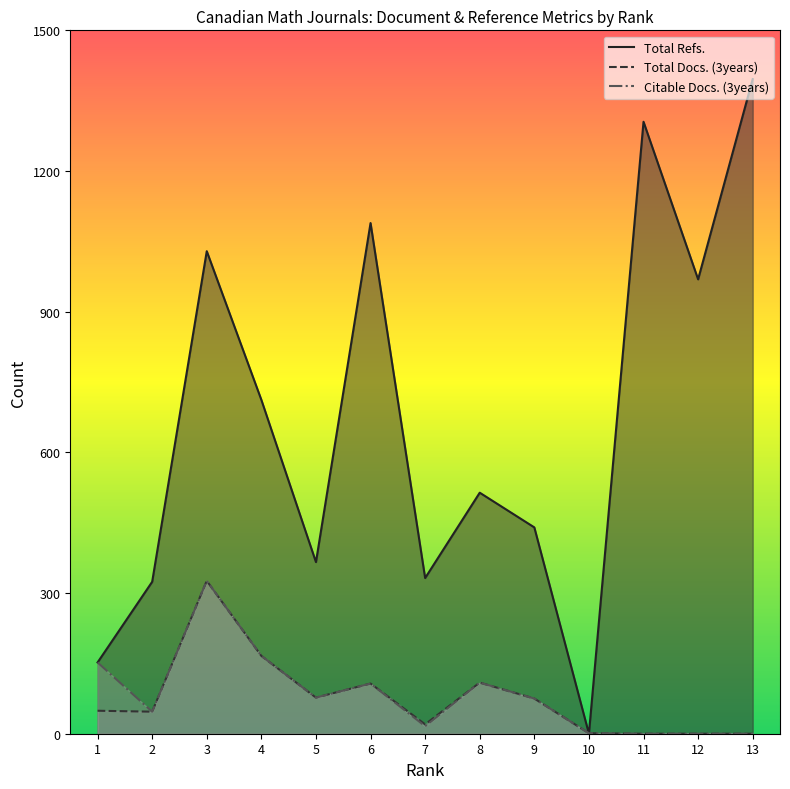

The Total Docs. (3years) series shows 161 at 13. True or false?

False